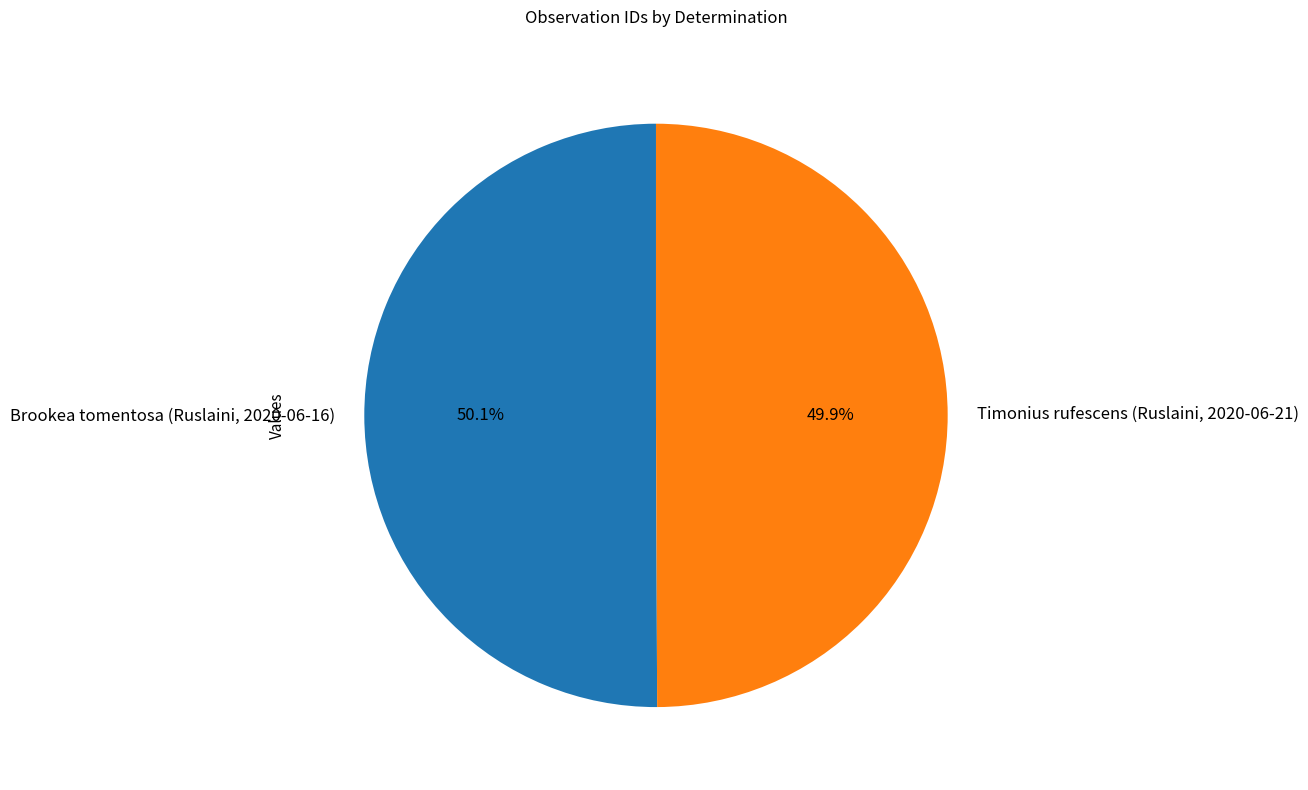

Rank the categories by value from lowest to highest.

Timonius rufescens (Ruslaini, 2020-06-21), Brookea tomentosa (Ruslaini, 2020-06-16)